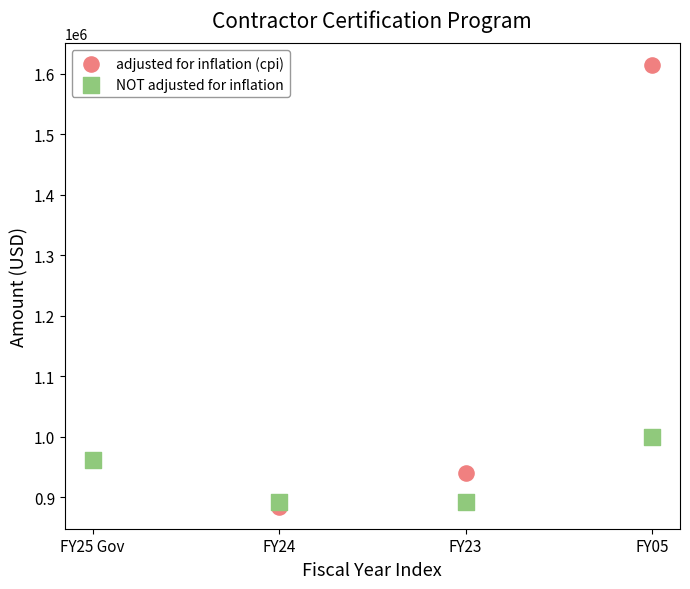

Which series reaches the maximum Y coordinate?

adjusted for inflation (cpi)